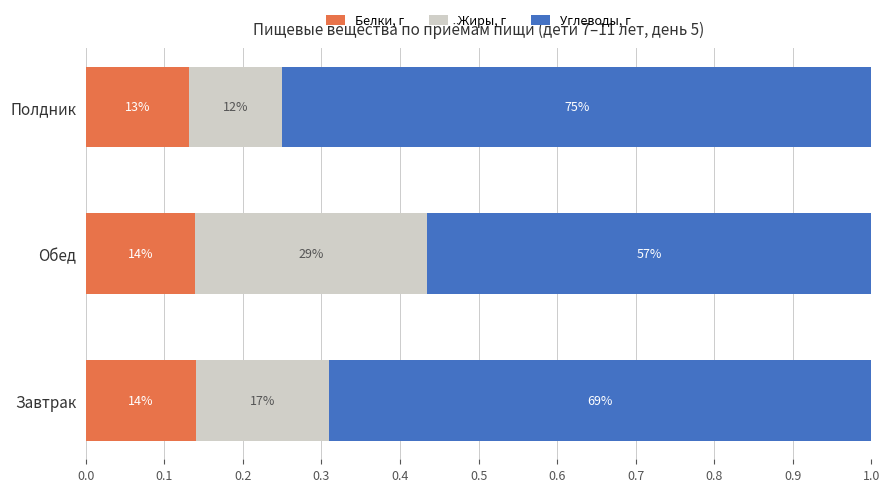

What are all the series names shown in the legend?

Белки, г, Жиры, г, Углеводы, г